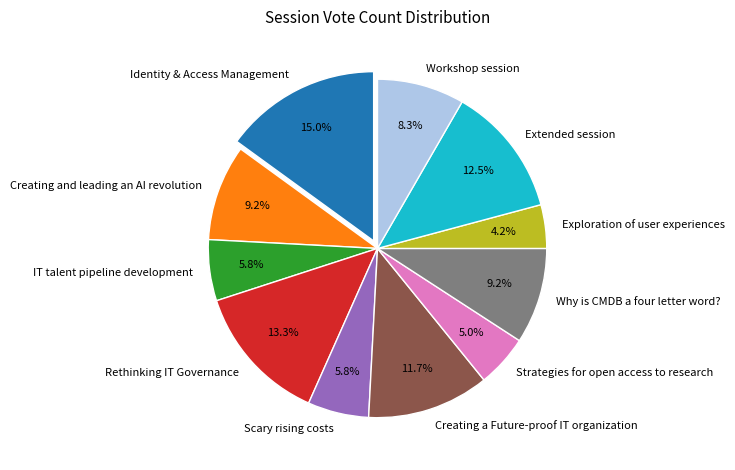

The Why is CMDB a four letter word? slice represents 22% of the pie. True or false?

False